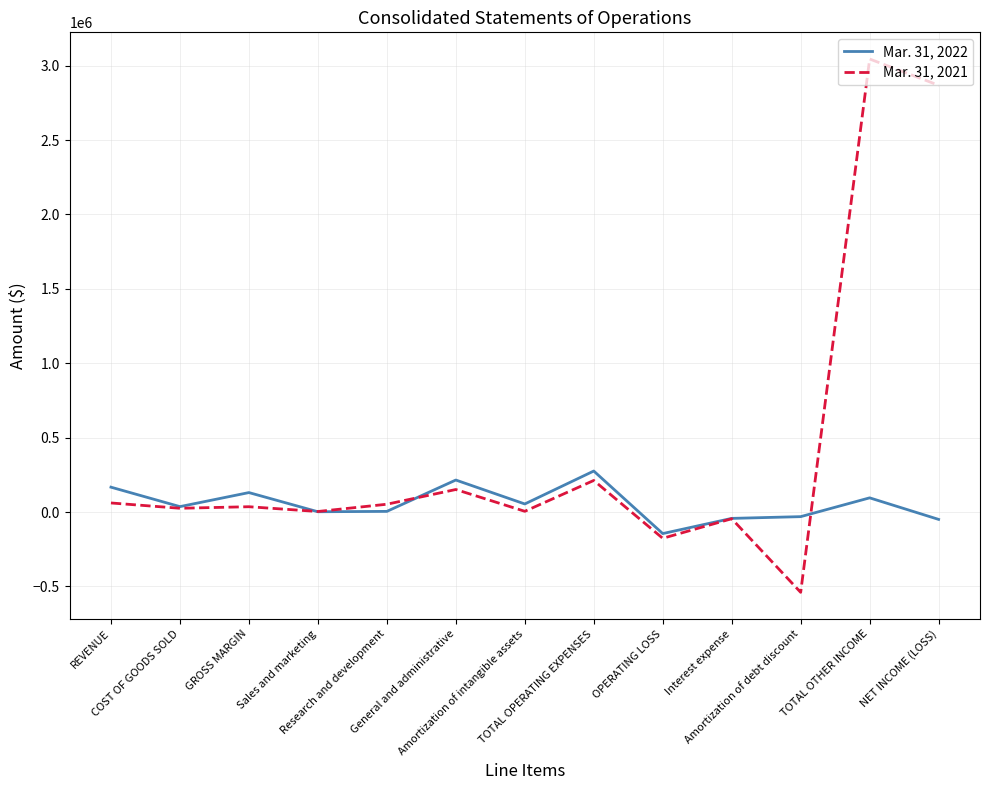

What is the difference between the Mar. 31, 2022 values at Research and development and Amortization of intangible assets?

49841